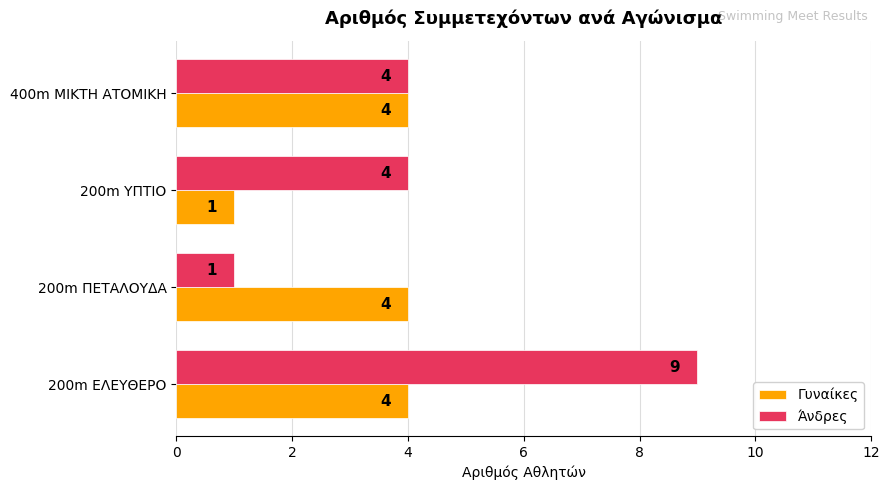

What is the maximum value shown in the chart?

9